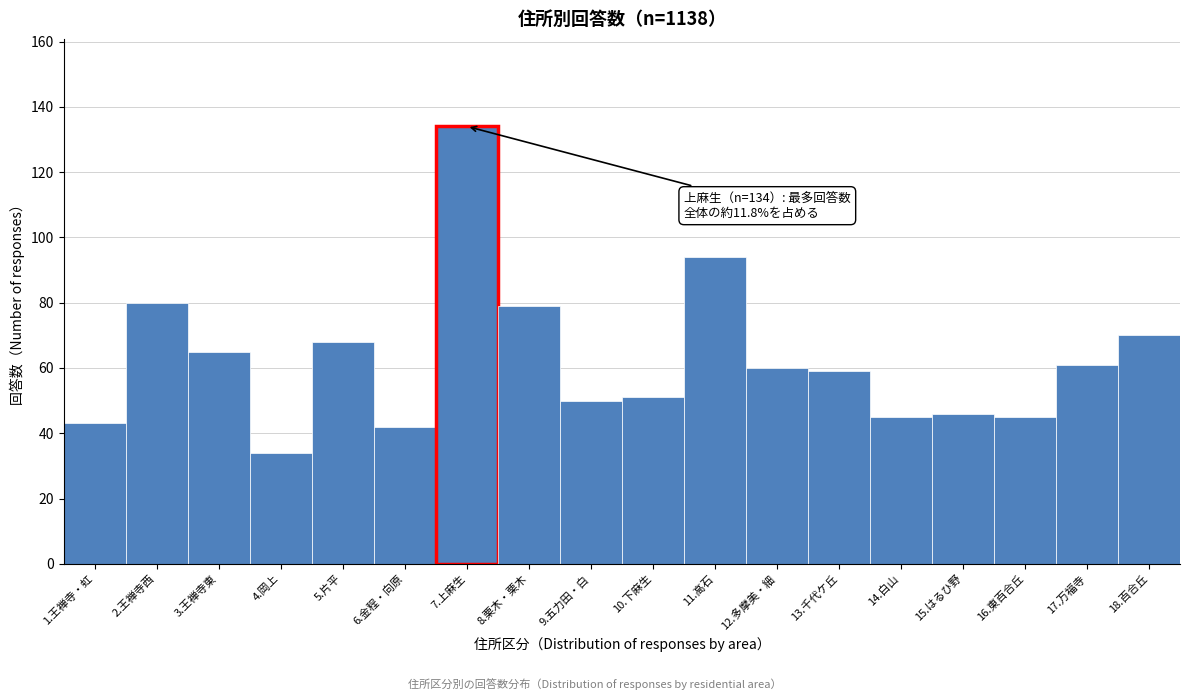

Reading right to left, list all the values displayed in this chart.

18.百合丘=70	17.万福寺=61	16.東百合丘=45	15.はるひ野=46	14.白山=45	13.千代ケ丘=59	12.多摩美・細=60	11.高石=94	10.下麻生=51	9.五力田・白=50	8.栗木・栗木=79	7.上麻生=134	6.金程・向原=42	5.片平=68	4.岡上=34	3.王禅寺東=65	2.王禅寺西=80	1.王禅寺・虹=43